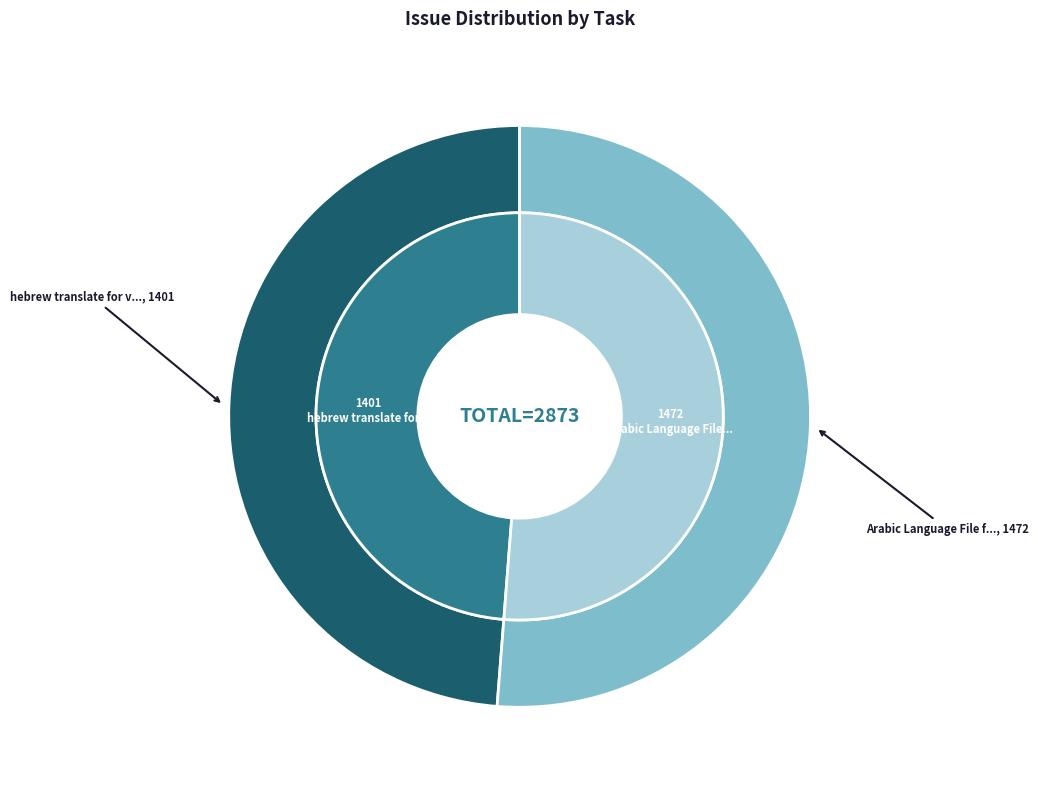

Combined, what portion of the pie is Arabic Language File for FCKeditor 2.5 and hebrew translate for ver 2.5b?

100.0%